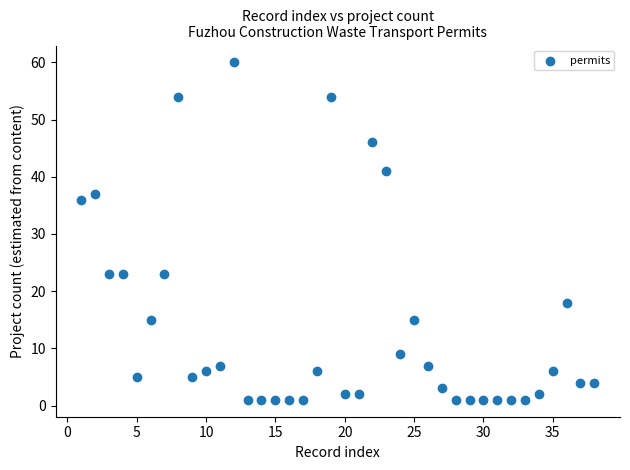

What is the range of X values (max minus min)?

37